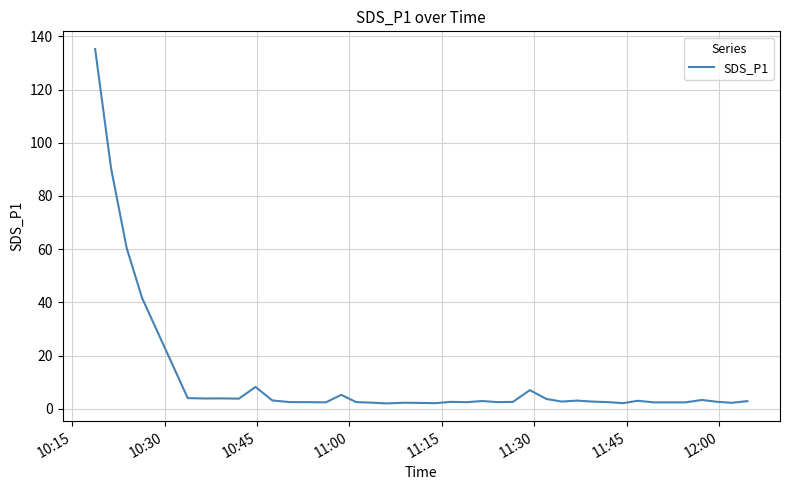

What is the difference between the maximum and minimum values?

133.2